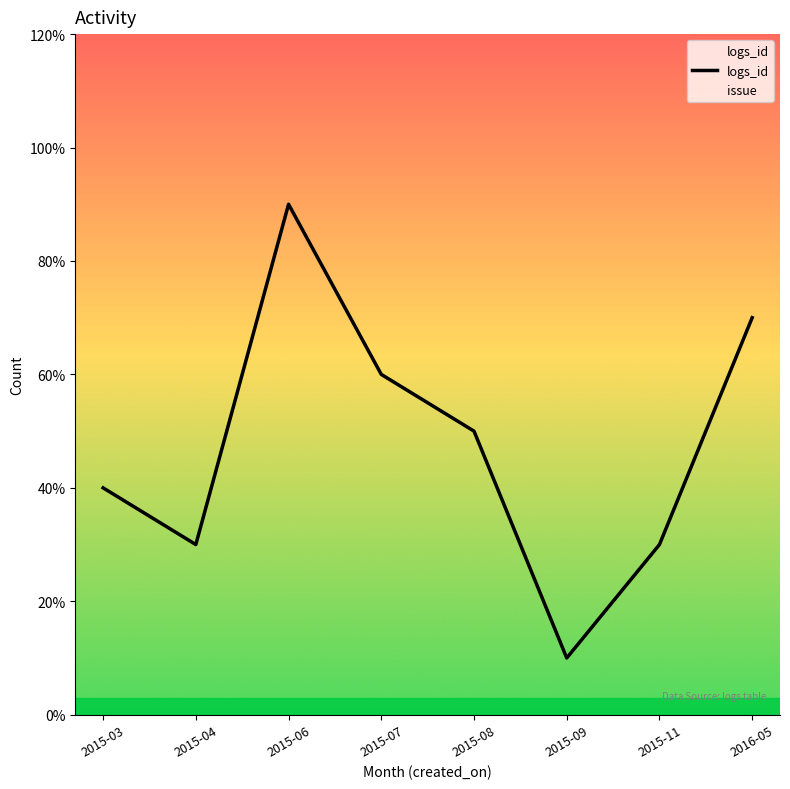

What position from the right is 2015-07?

5